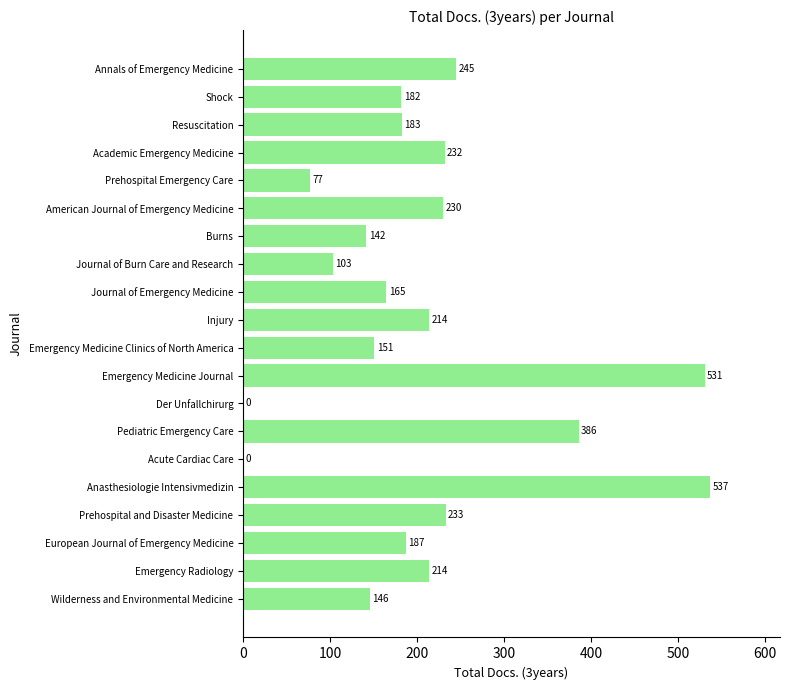

What is the greatest value displayed?

537